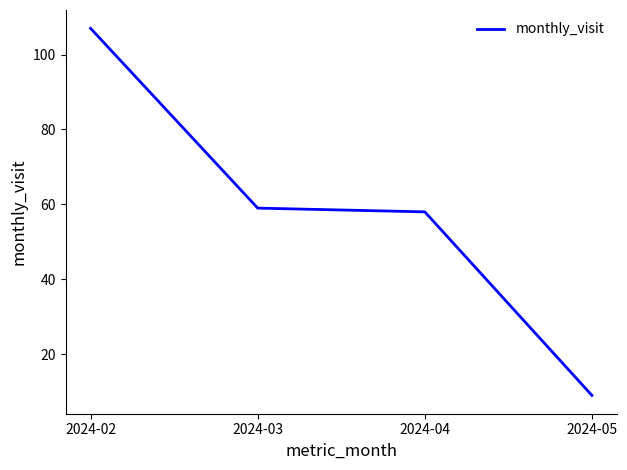

Does the chart display data point markers on the line(s)?

No